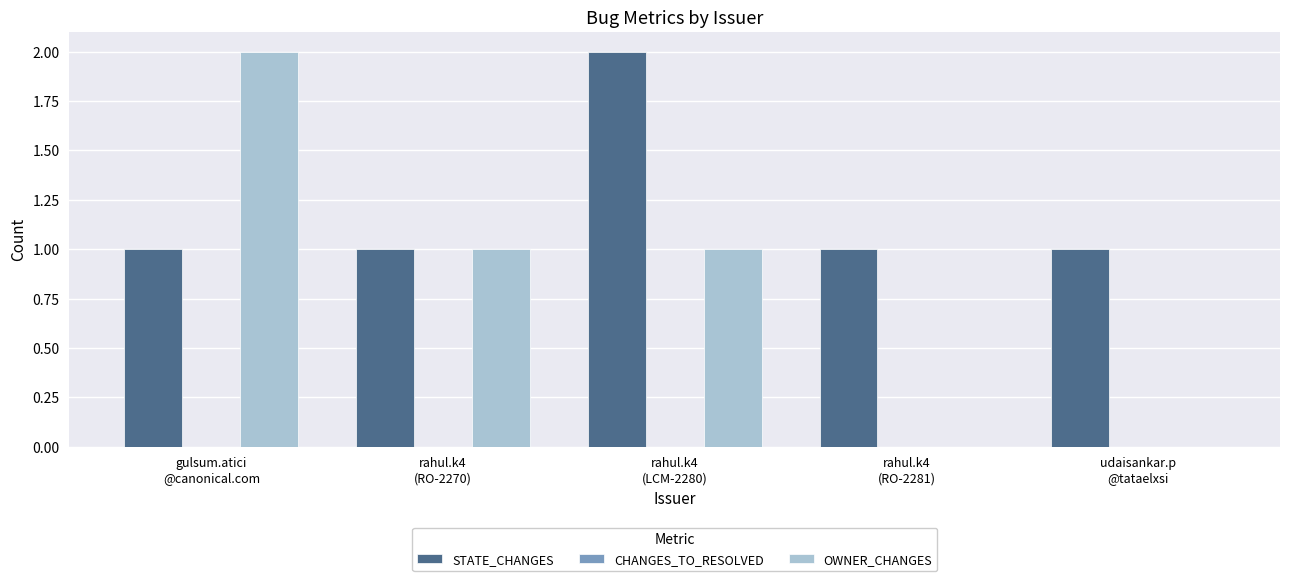

What is the sum of all STATE_CHANGES values?

6